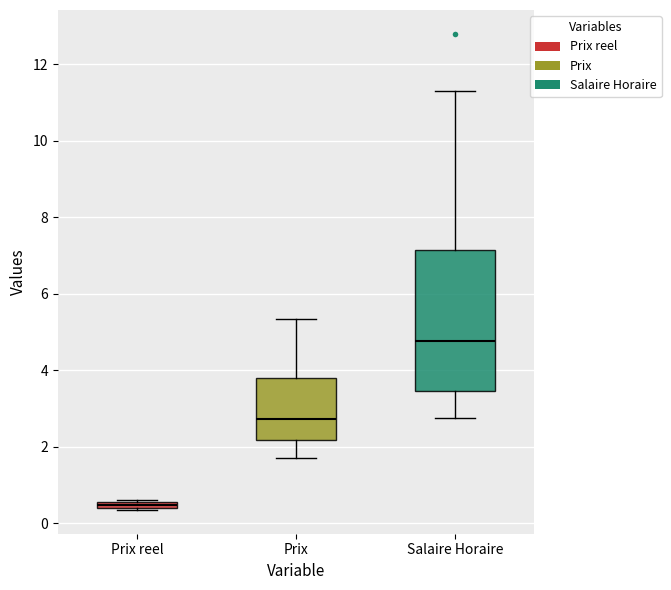

Which box is the tallest, from its lower edge to its upper edge?

Salaire Horaire